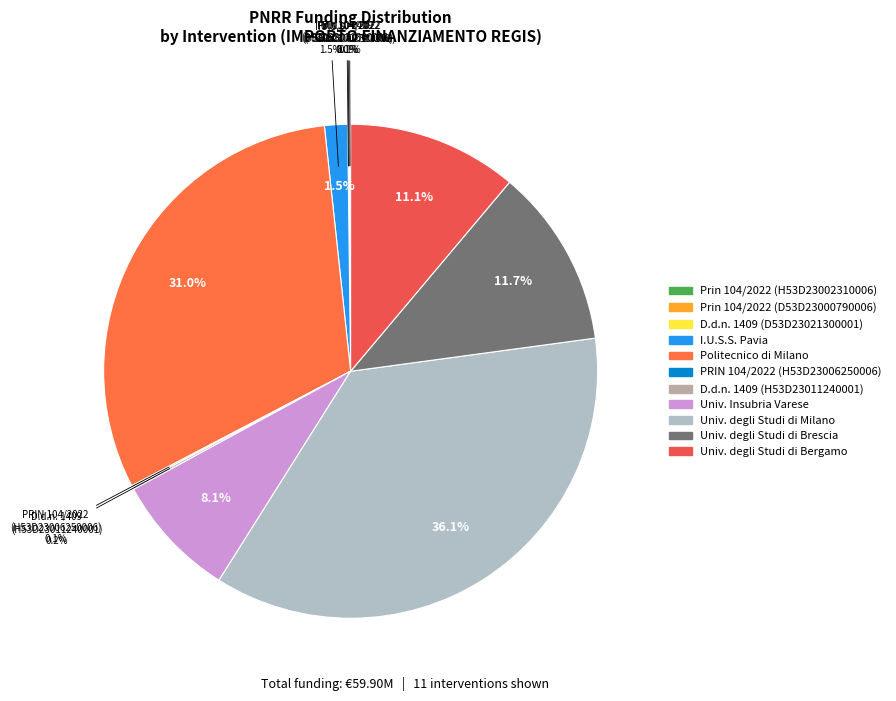

True or false: Progetti prin d.d. n. 104/2022 (D53D23000790006) accounts for 10% of the total.

False